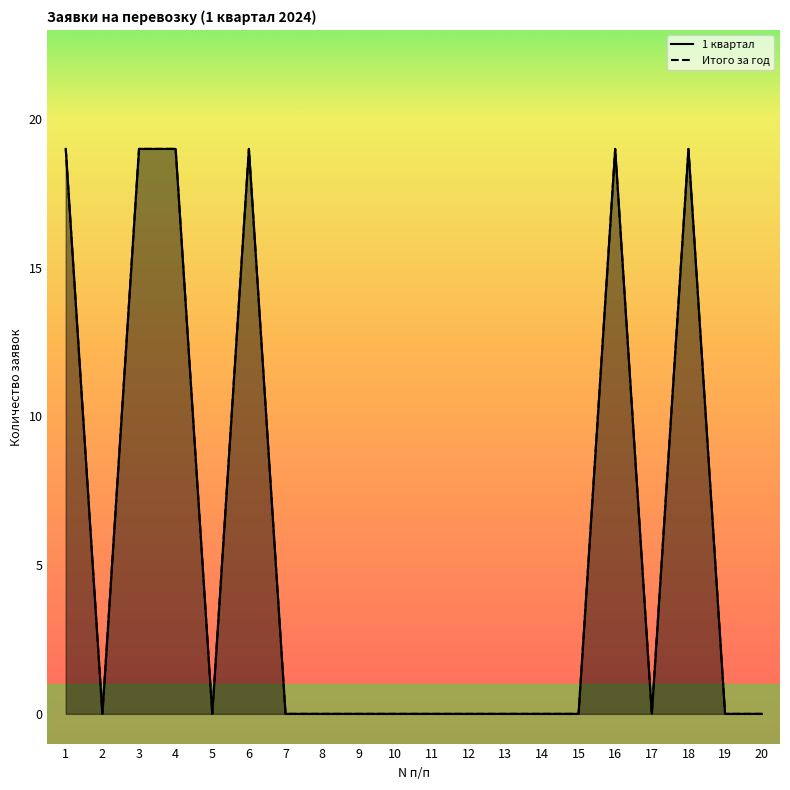

At 12, list the series in order from smallest to largest.

1 квартал, Итого за год